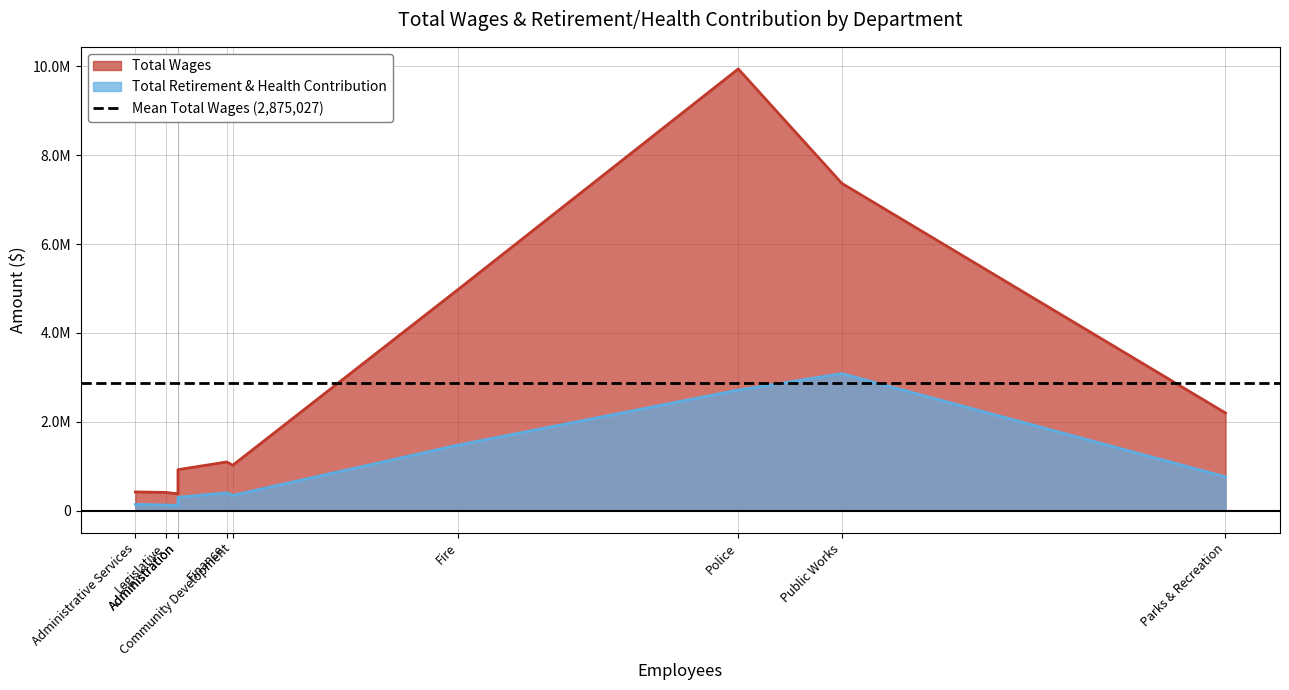

At which label is Total Wages closest to 5160856?

Fire